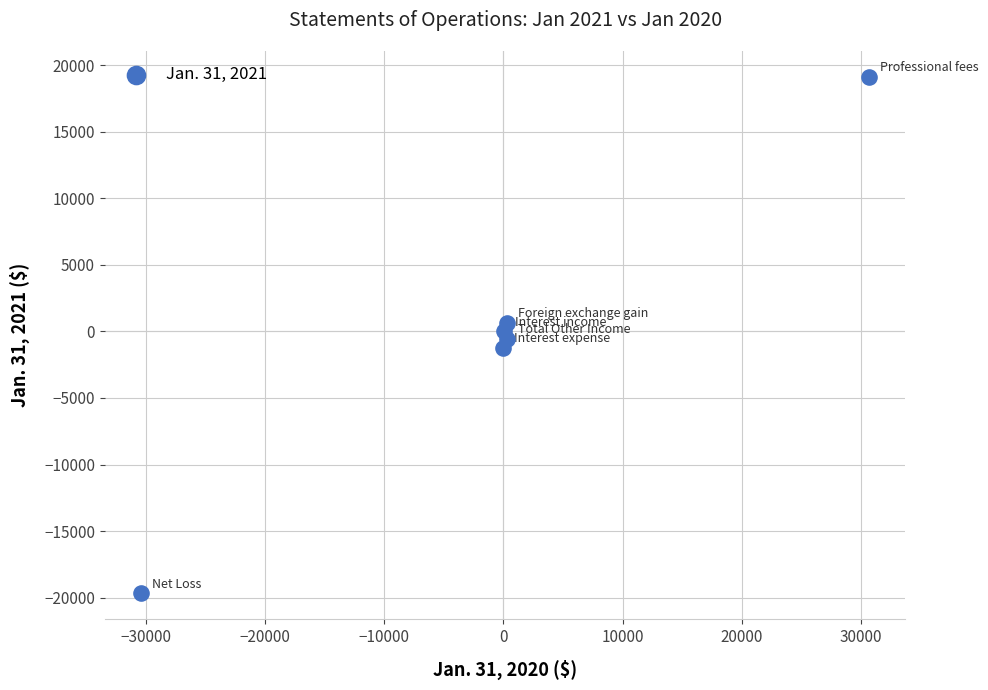

What is the average X value?

152